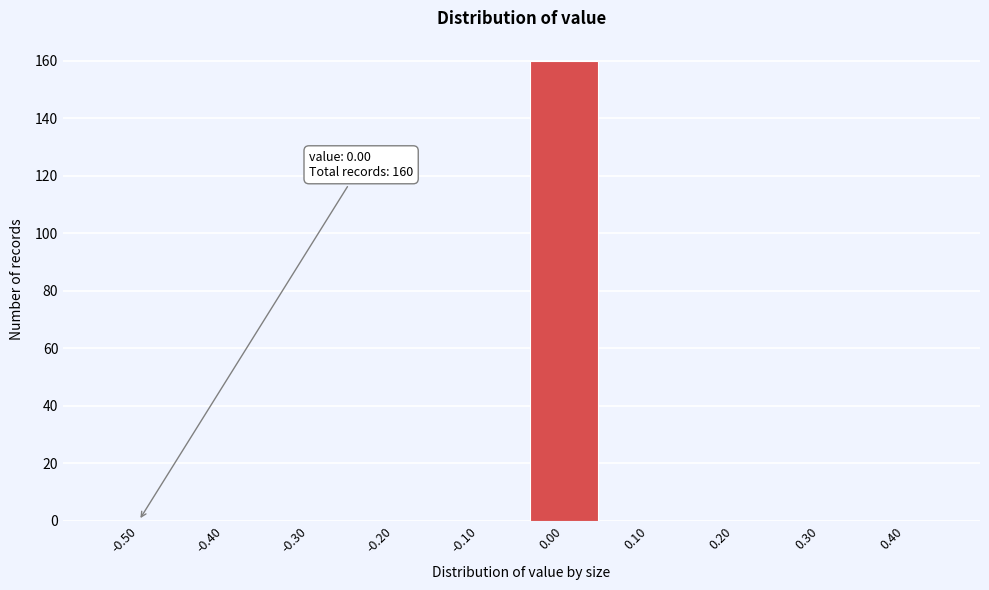

Reading right to left, extract all data points from this chart.

0.40=0	0.30=0	0.20=0	0.10=0	0.00=160	-0.10=0	-0.20=0	-0.30=0	-0.40=0	-0.50=0